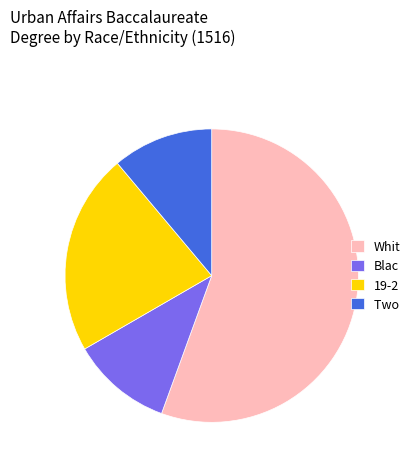

How many segments does this pie chart have?

4